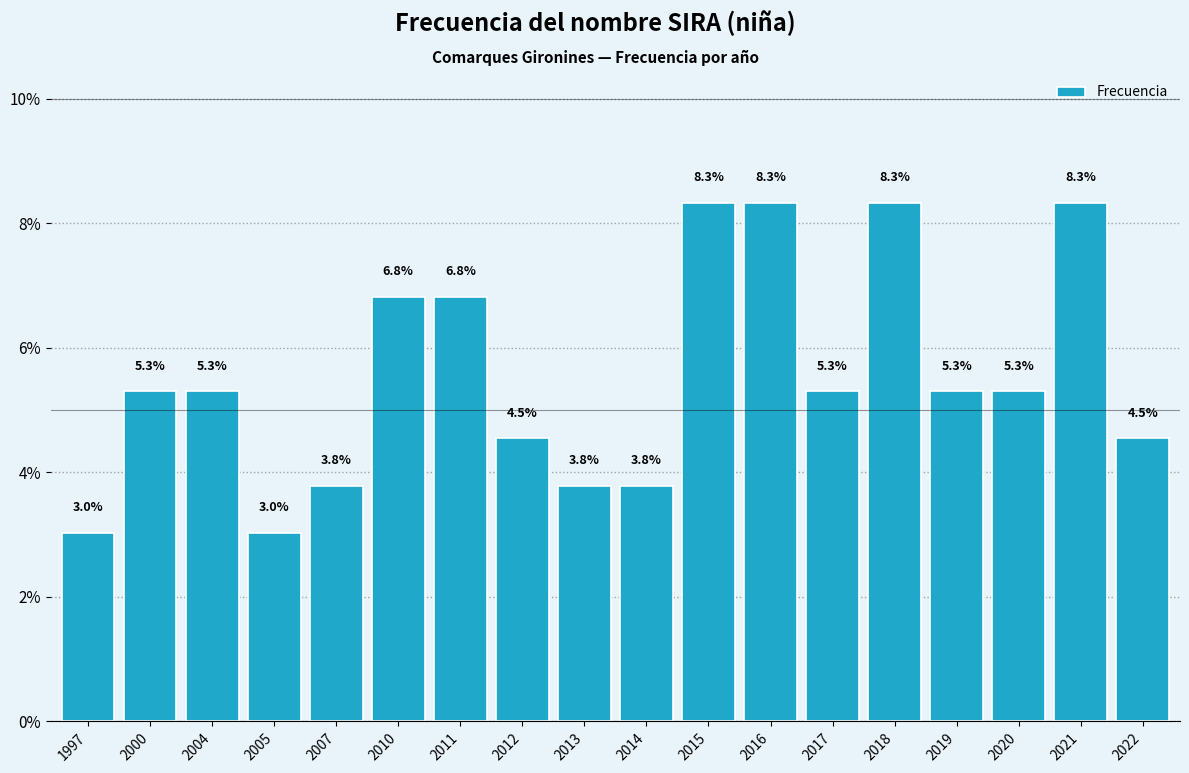

Reading left to right, extract all data points from this chart.

3.0	5.3	5.3	3.0	3.8	6.8	6.8	4.5	3.8	3.8	8.3	8.3	5.3	8.3	5.3	5.3	8.3	4.5